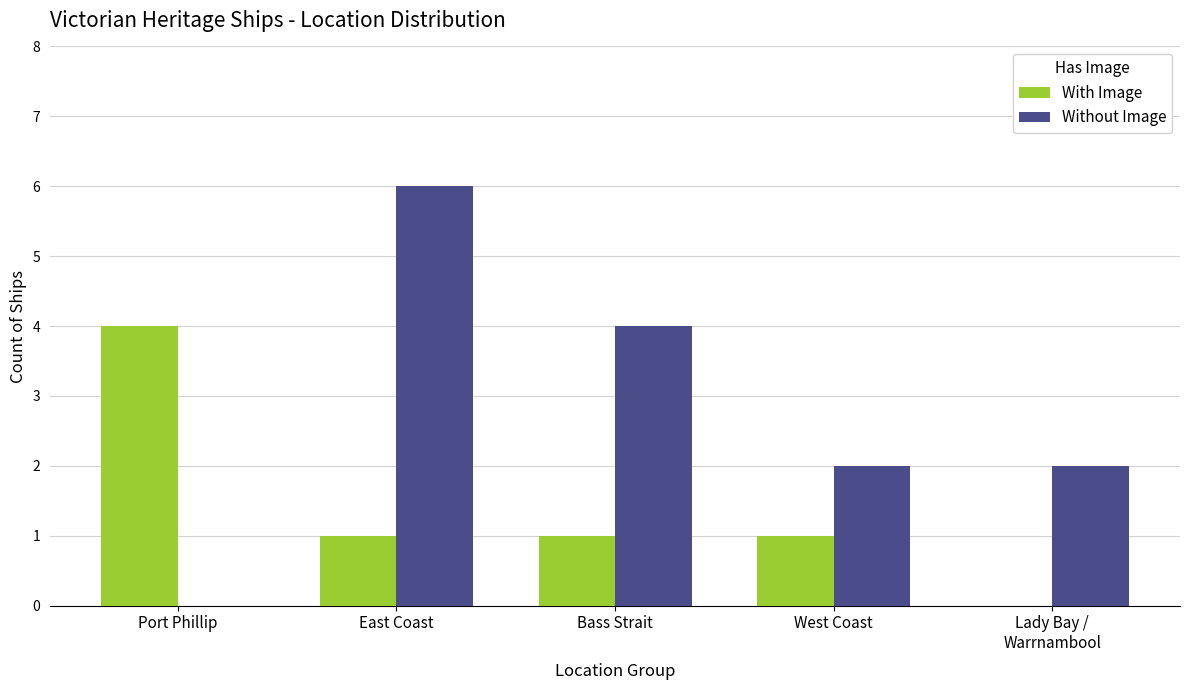

The With Image series shows 2 at East Coast. True or false?

False